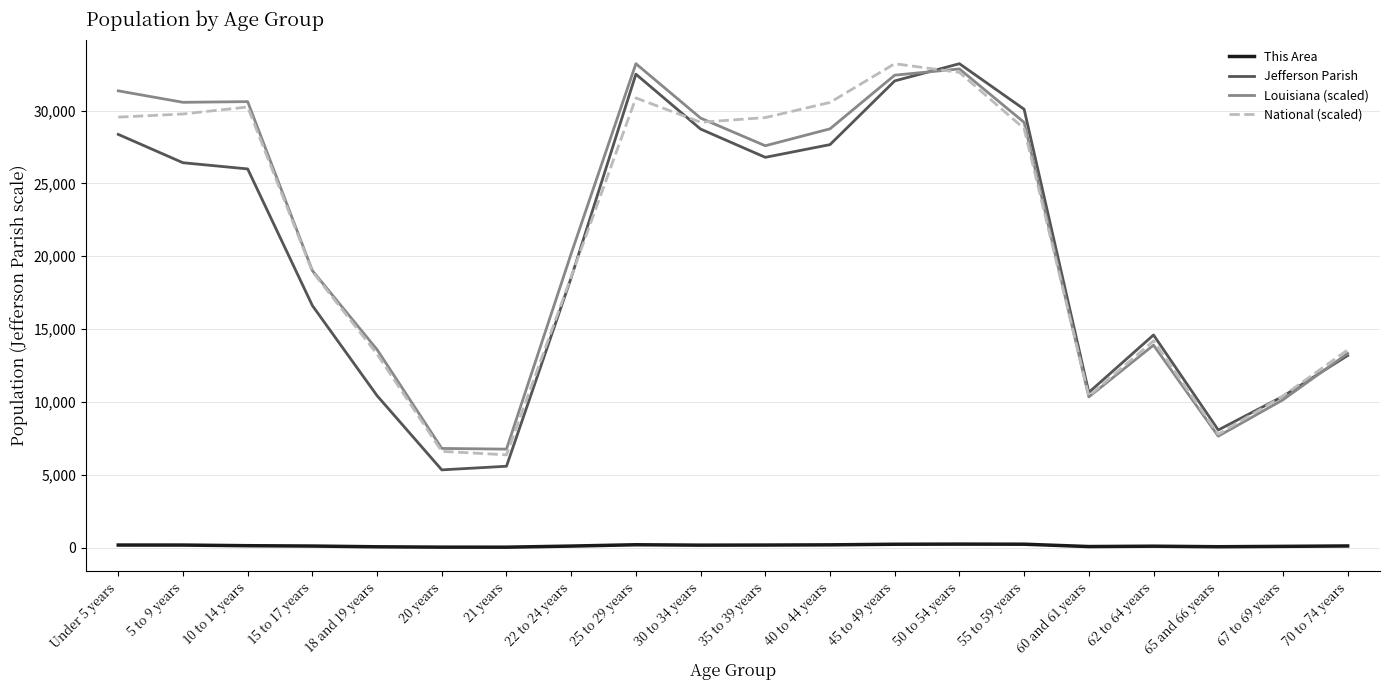

Is the value of Jefferson Parish at 20 years greater than the value of Louisiana (scaled) at 21 years?

No